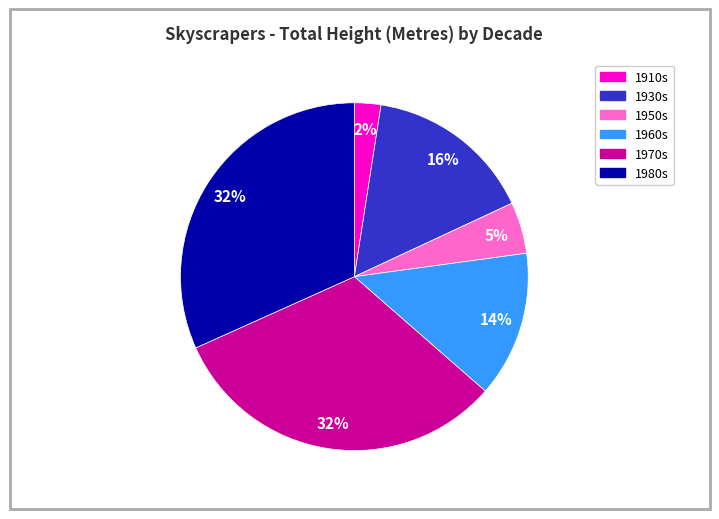

Is it true that 1950s is 5% of the pie?

True